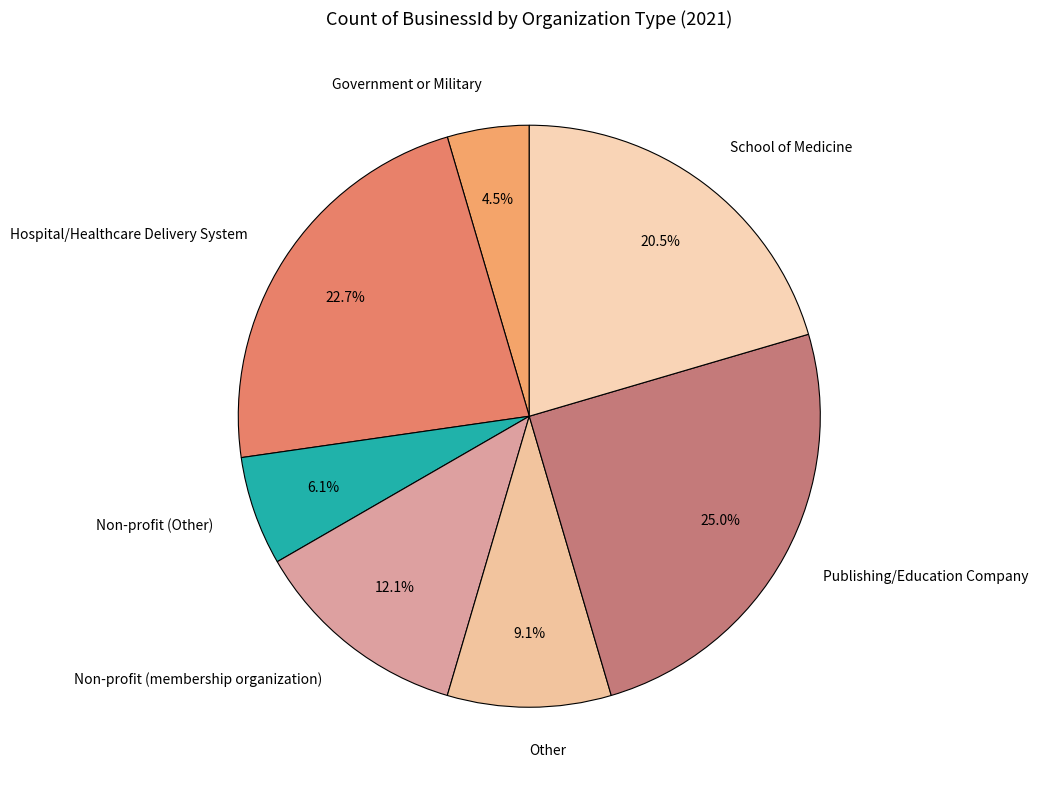

Is Hospital/Healthcare Delivery System the majority of the pie?

No